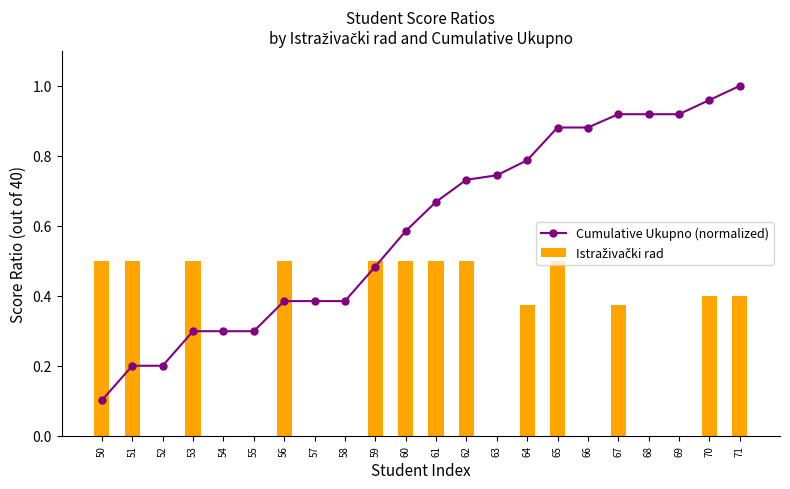

What are all the series names shown in the legend?

Cumulative Ukupno (normalized), Istraživački rad